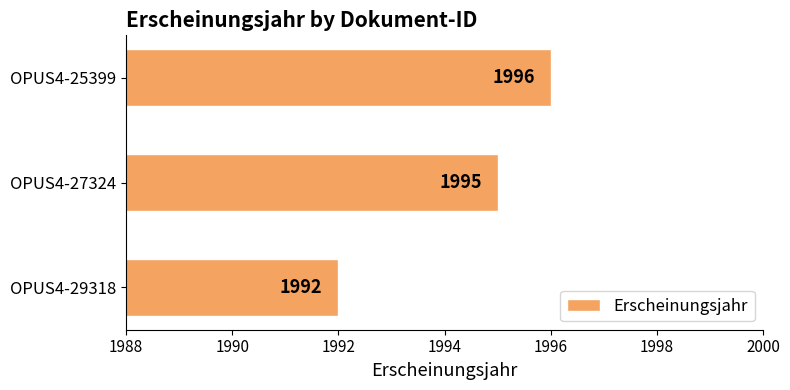

At which label is the value closest to 1994?

OPUS4-27324